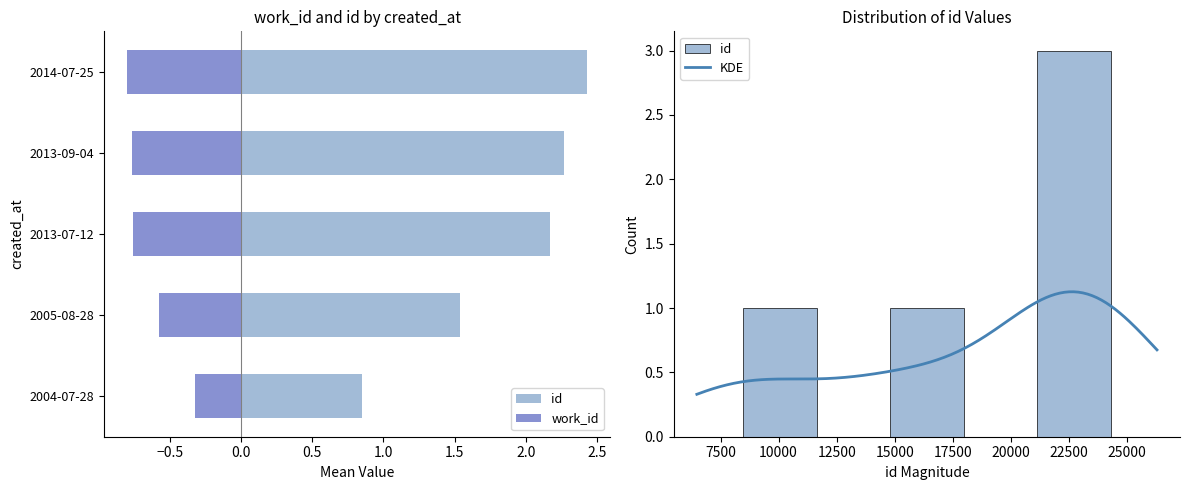

What is the total value across all series at 2014-07-25?

1.6